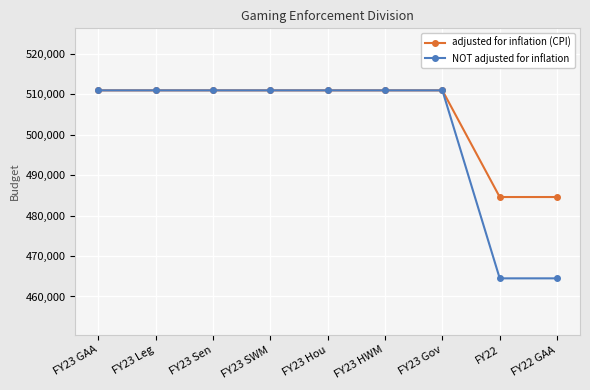

What is the smallest value displayed?

464482